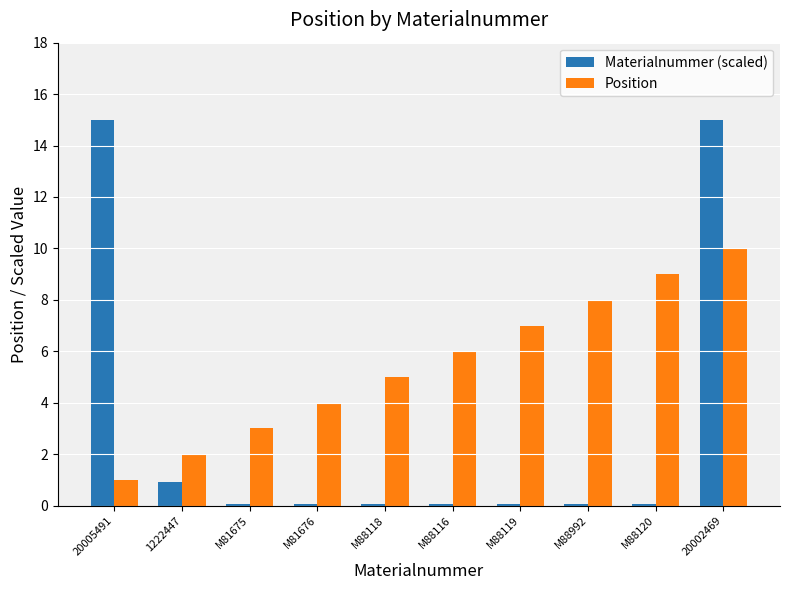

Which series changed the most between M81675 and M81676?

Position